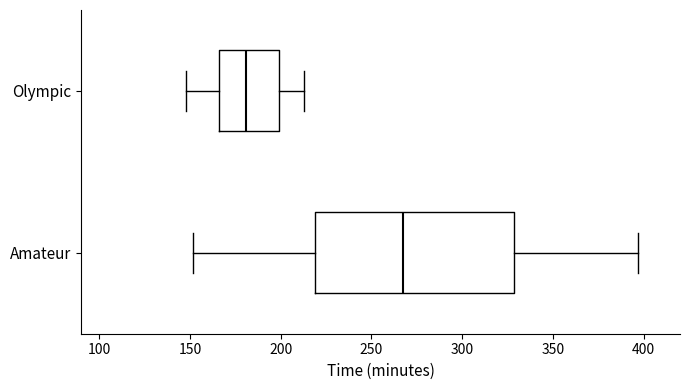

Where does the left whisker of the box for Olympic end on the x-axis? The values are not printed on the chart, so give them approximately, as read against the axis.

150